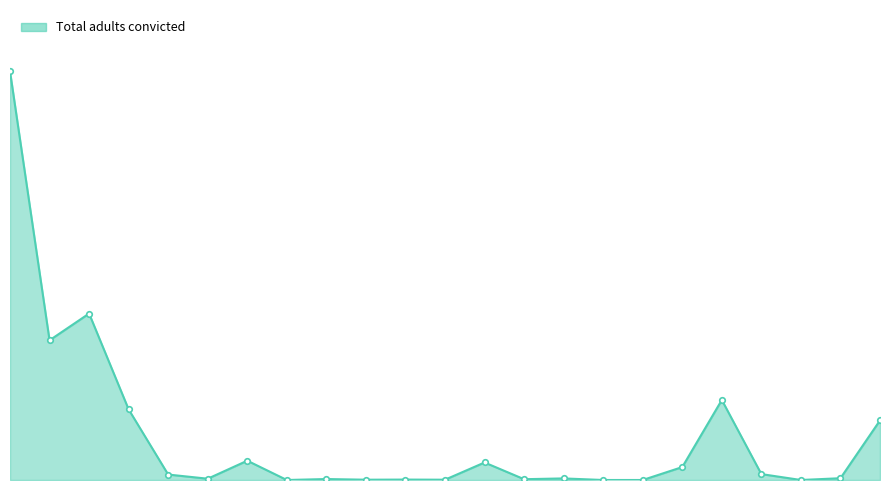

What is the difference between the second highest and second lowest values?

4002